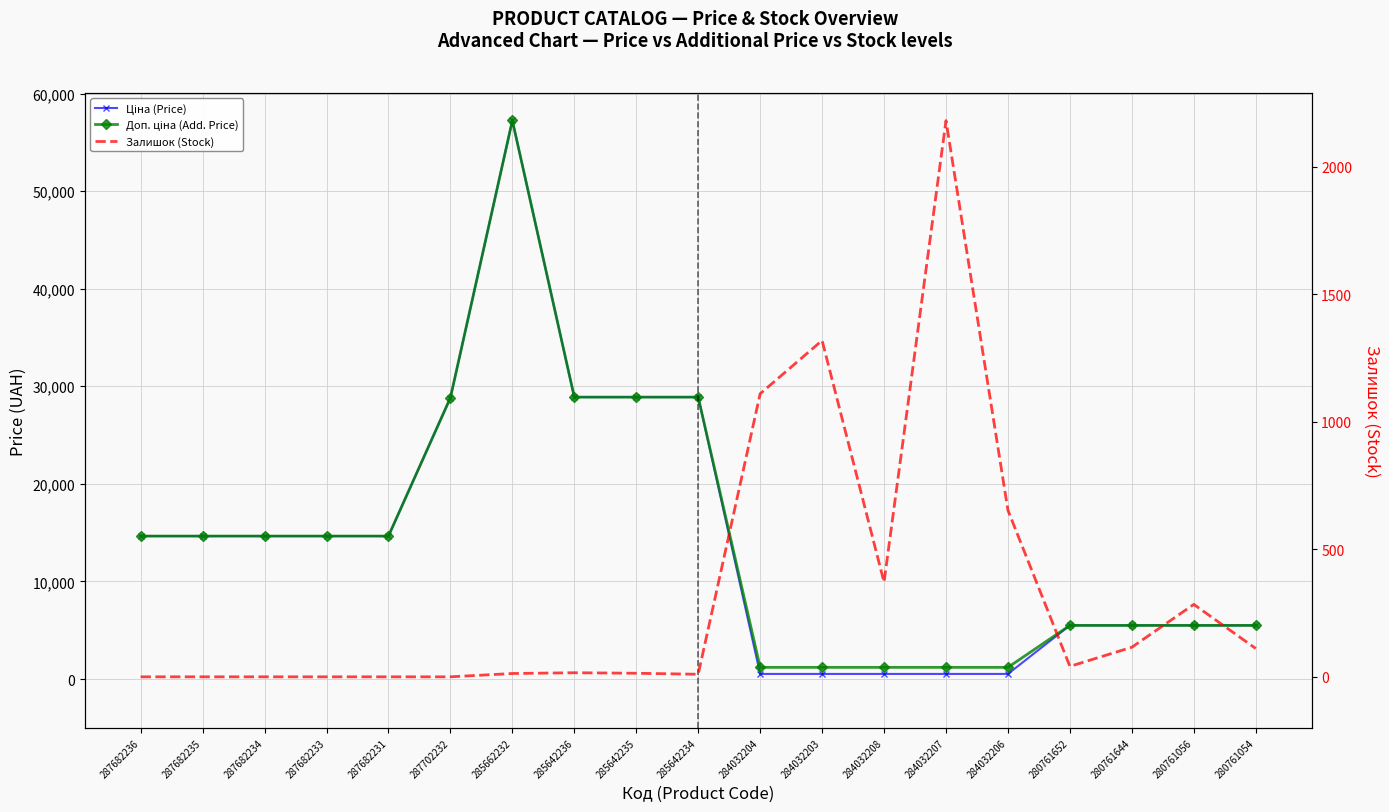

What is the average value of the Ціна (Price) series?

14240.9